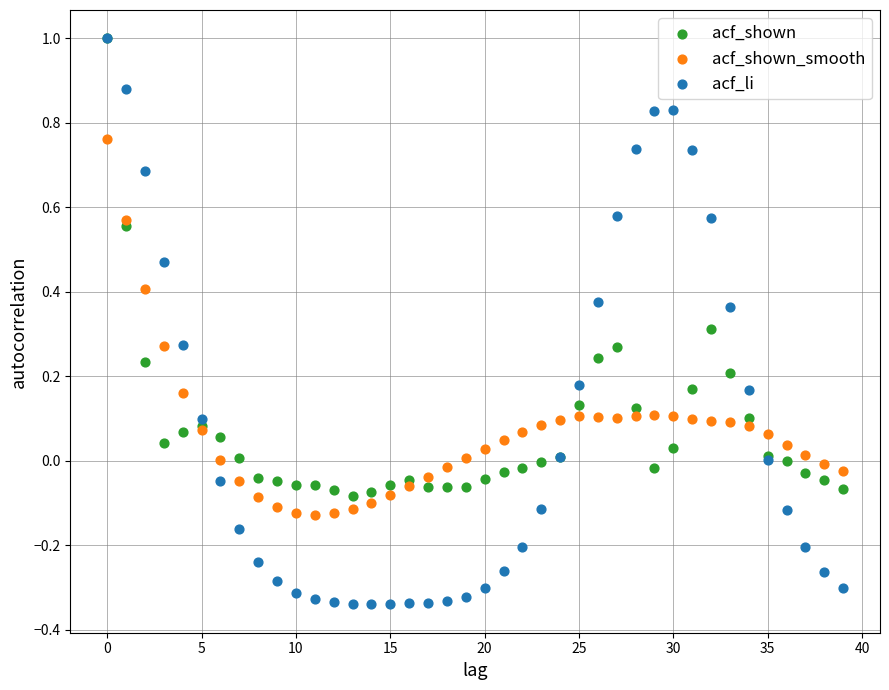

What are all the series names shown in the legend?

acf_shown, acf_shown_smooth, acf_li